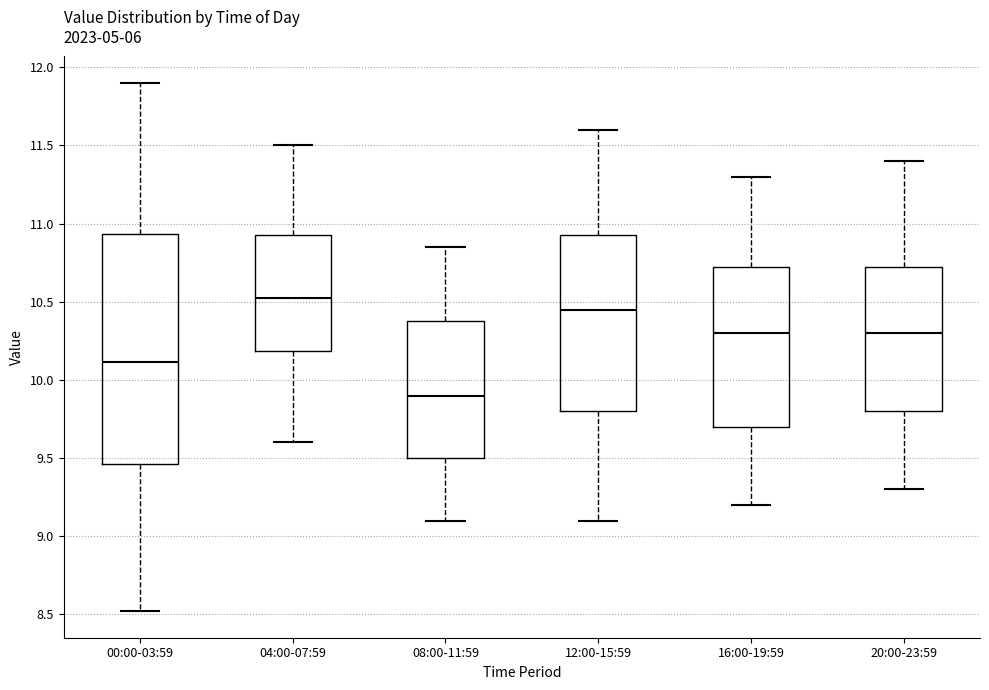

Reading left to right, read every box against the y-axis: the position of its median line, the range the box covers, and the ends of its whiskers. The values are not printed on the chart, so give them approximately, as read against the axis.

00:00-03:59: median 10.10, box 9.45 to 10.95, whiskers 8.50 to 11.90
04:00-07:59: median 10.55, box 10.20 to 10.95, whiskers 9.60 to 11.50
08:00-11:59: median 9.90, box 9.50 to 10.40, whiskers 9.10 to 10.85
12:00-15:59: median 10.45, box 9.80 to 10.95, whiskers 9.10 to 11.60
16:00-19:59: median 10.30, box 9.70 to 10.75, whiskers 9.20 to 11.30
20:00-23:59: median 10.30, box 9.80 to 10.75, whiskers 9.30 to 11.40